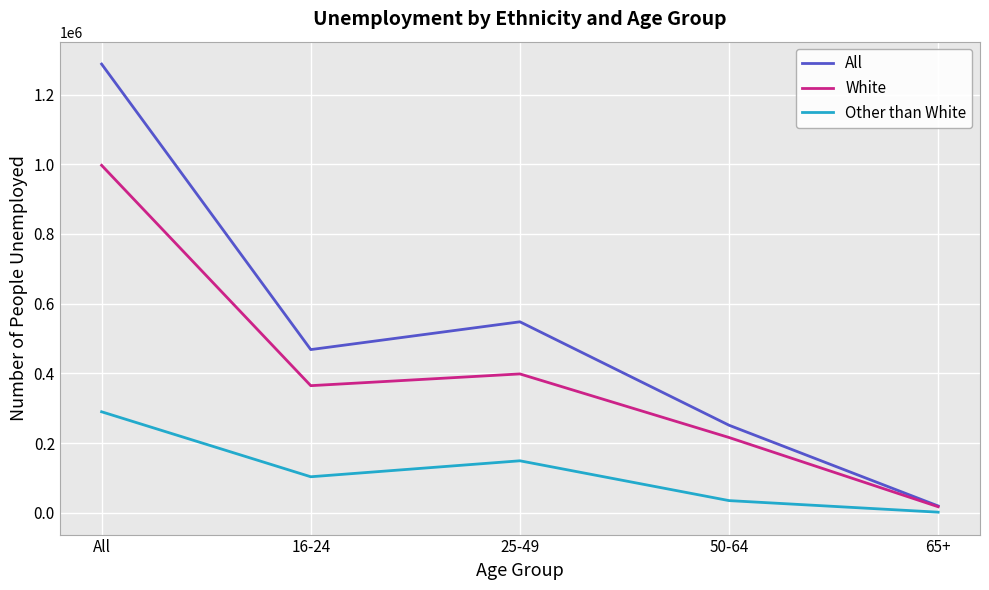

Does the chart have visible grid lines?

Yes